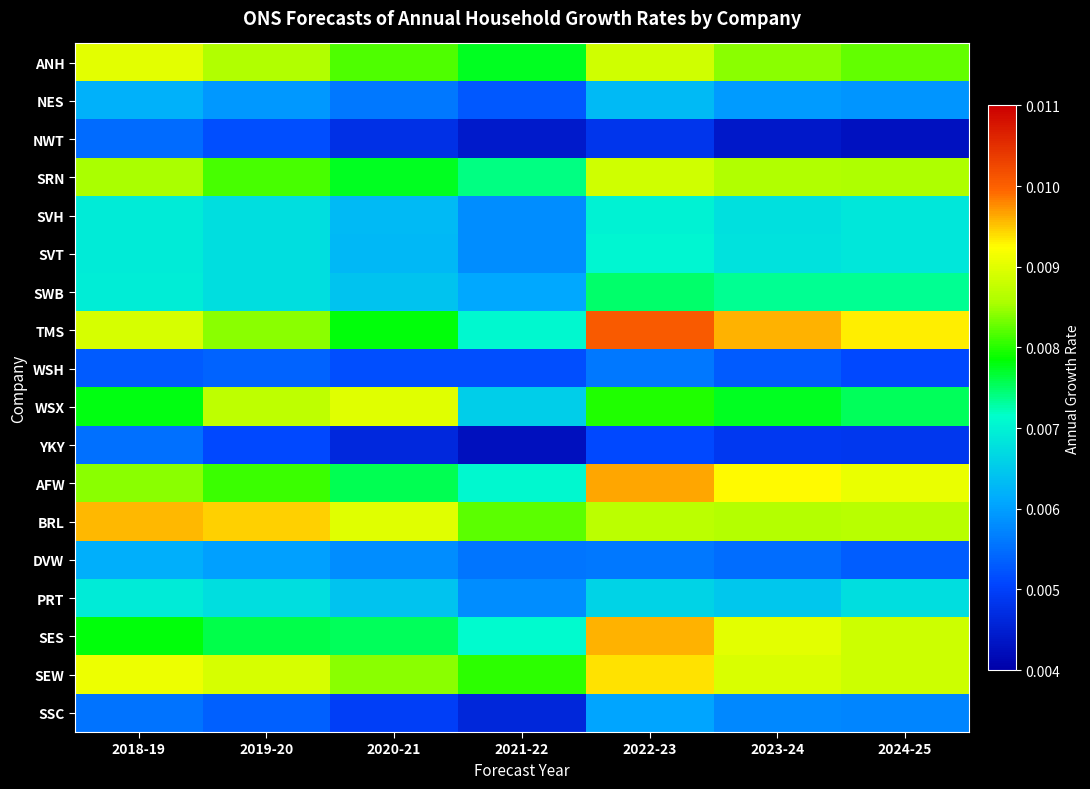

Count the number of data series in this chart.

18